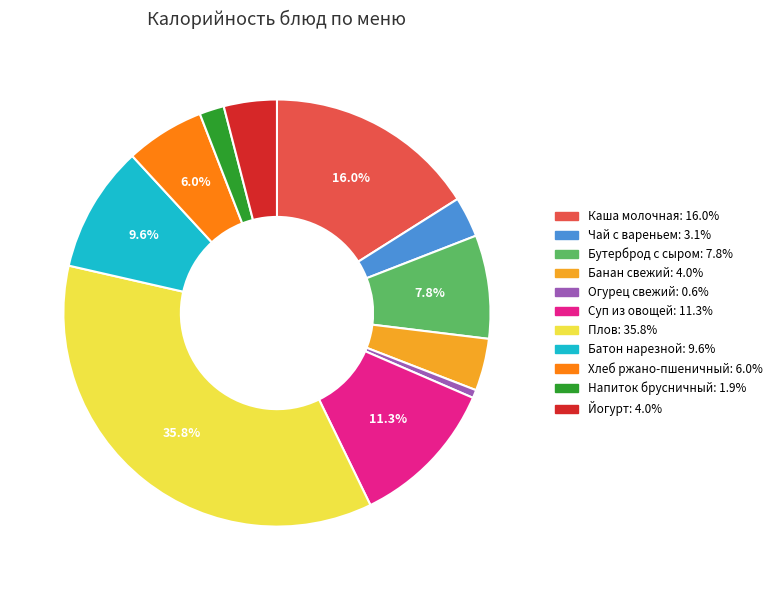

Between Суп из овощей and Огурец свежий, which is larger?

Суп из овощей